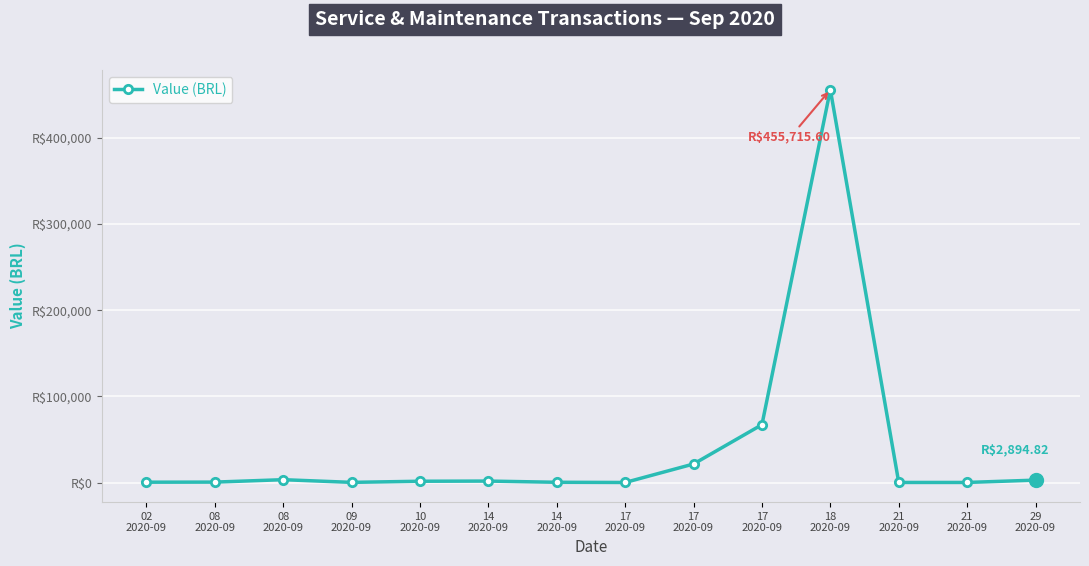

Rank the categories by value from lowest to highest.

17
2020-09, 21
2020-09, 21
2020-09, 09
2020-09, 14
2020-09, 02
2020-09, 08
2020-09, 10
2020-09, 14
2020-09, 29
2020-09, 08
2020-09, 17
2020-09, 17
2020-09, 18
2020-09